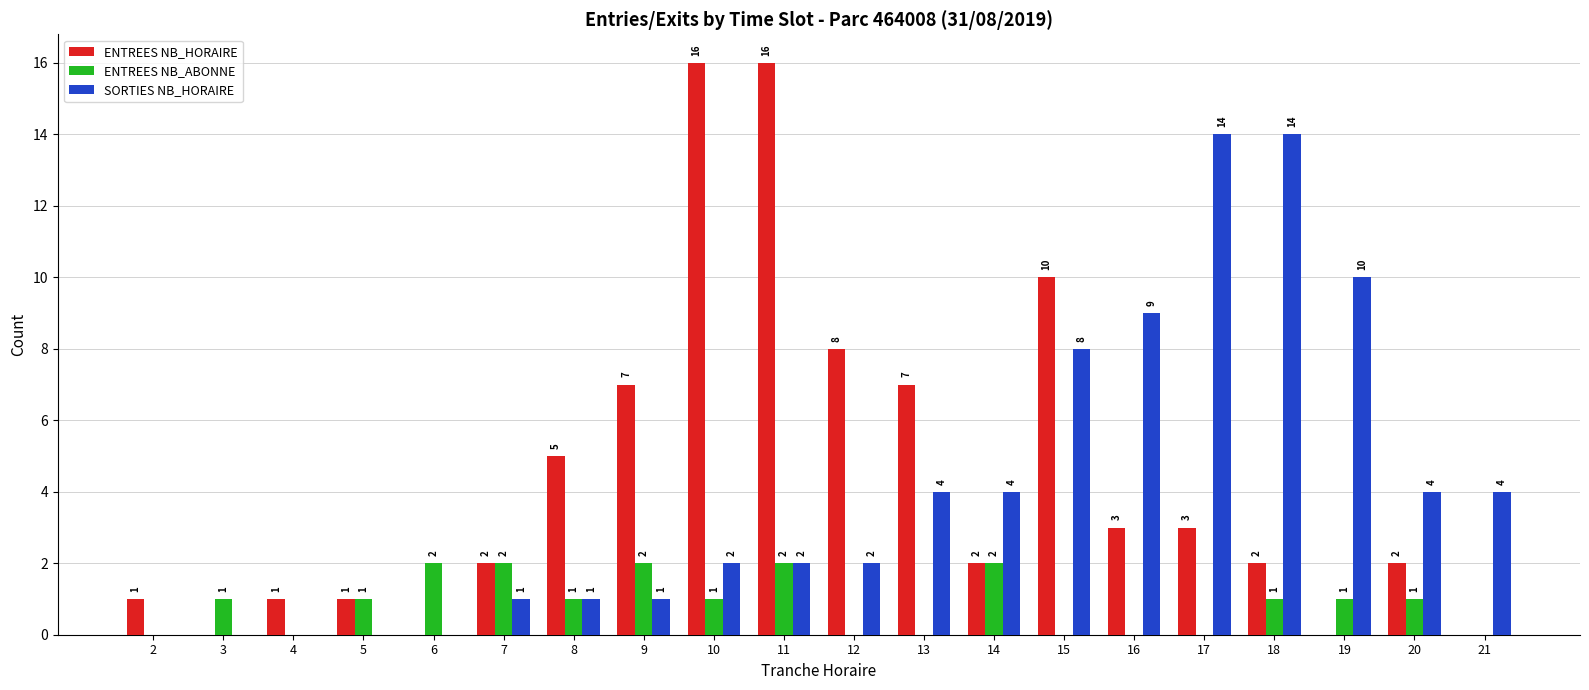

The value of SORTIES NB_HORAIRE at 21 is 4. True or false?

True